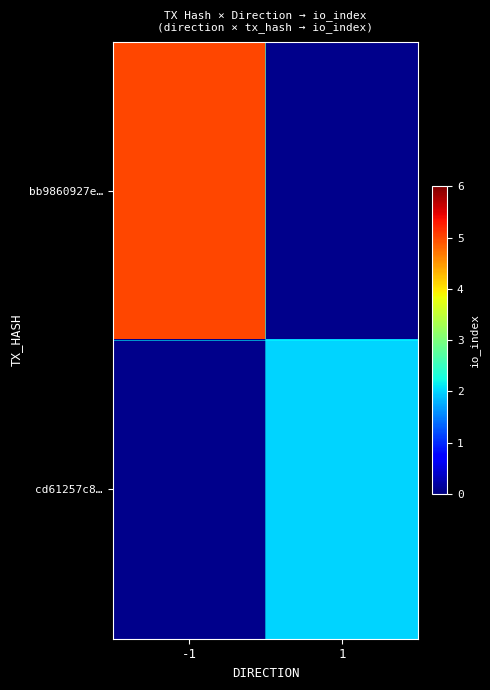

Is it true that cd61257c8… equals 2.0 at 1?

True